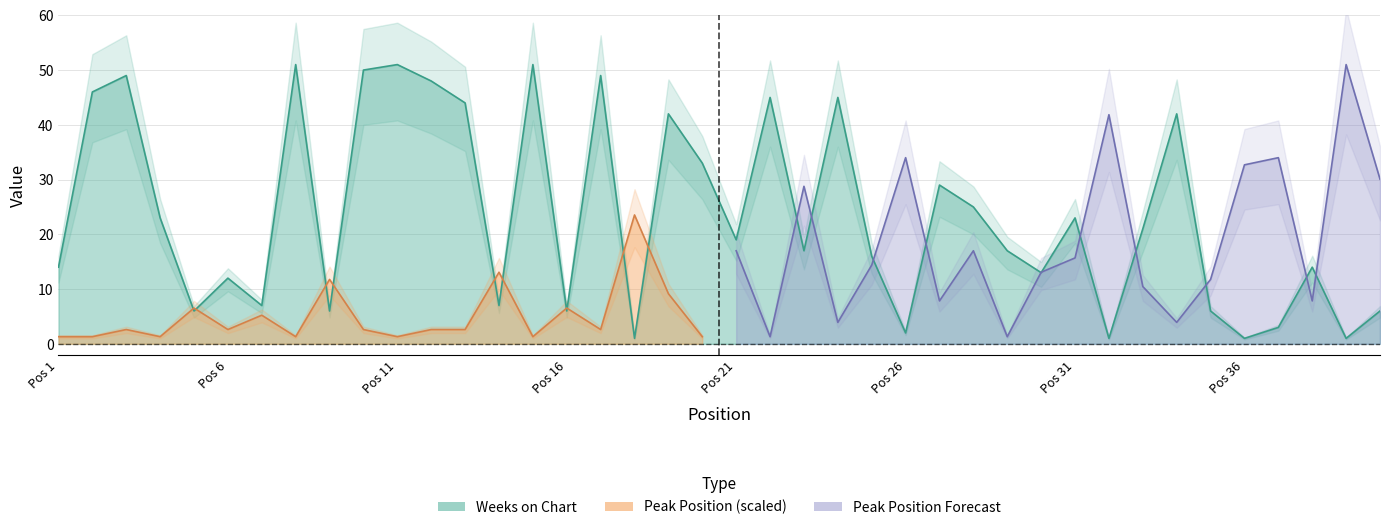

List the labels in order of value, largest first.

8, 11, 15, 10, 3, 17, 12, 2, 22, 24, 13, 19, 34, 20, 27, 28, 4, 31, 33, 21, 23, 29, 25, 1, 38, 30, 6, 7, 14, 5, 9, 16, 35, 40, 37, 26, 18, 32, 36, 39